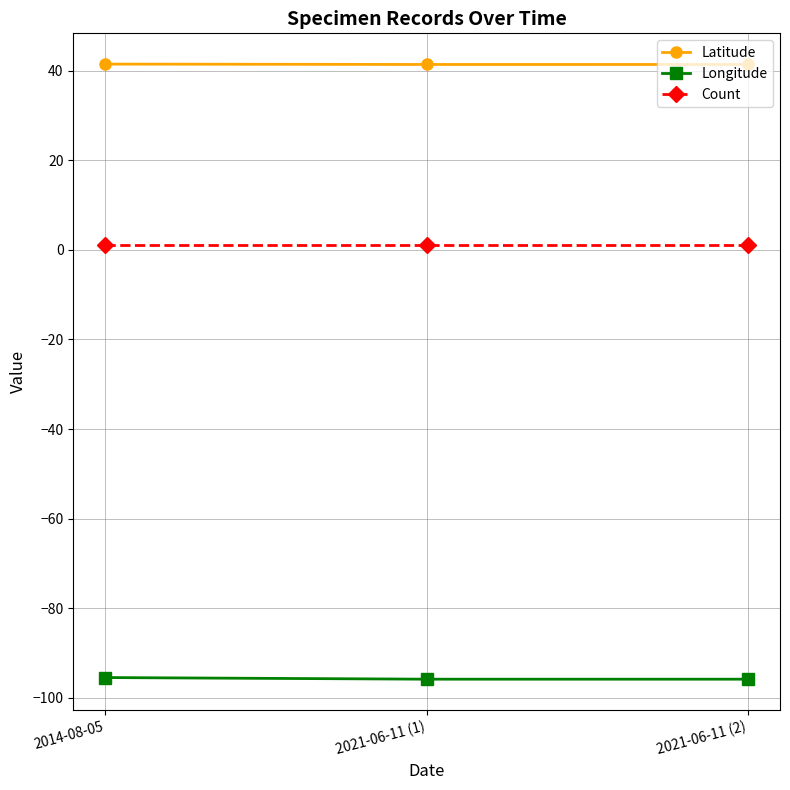

What is the maximum value shown in the chart?

41.5